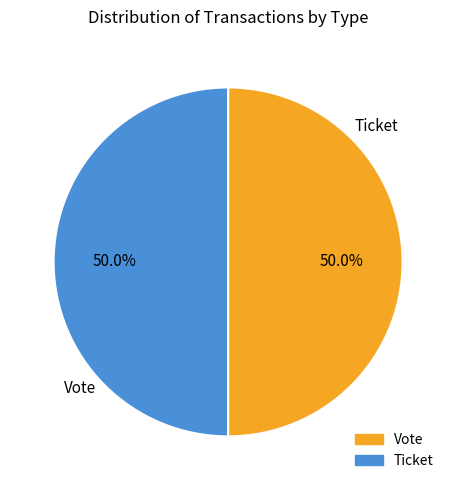

To the nearest percent, what percentage of the pie is Vote?

50%